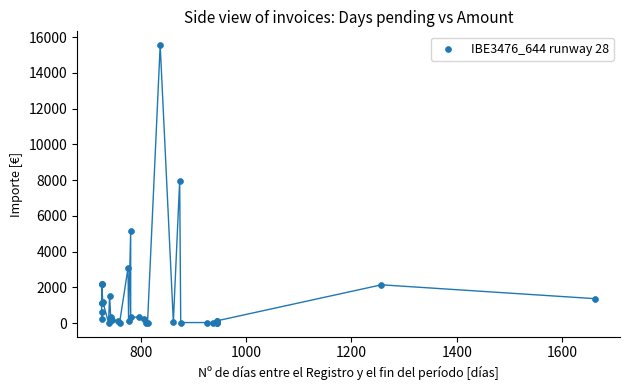

What Y value in the scatter plot is closest to 7783?

7960.8